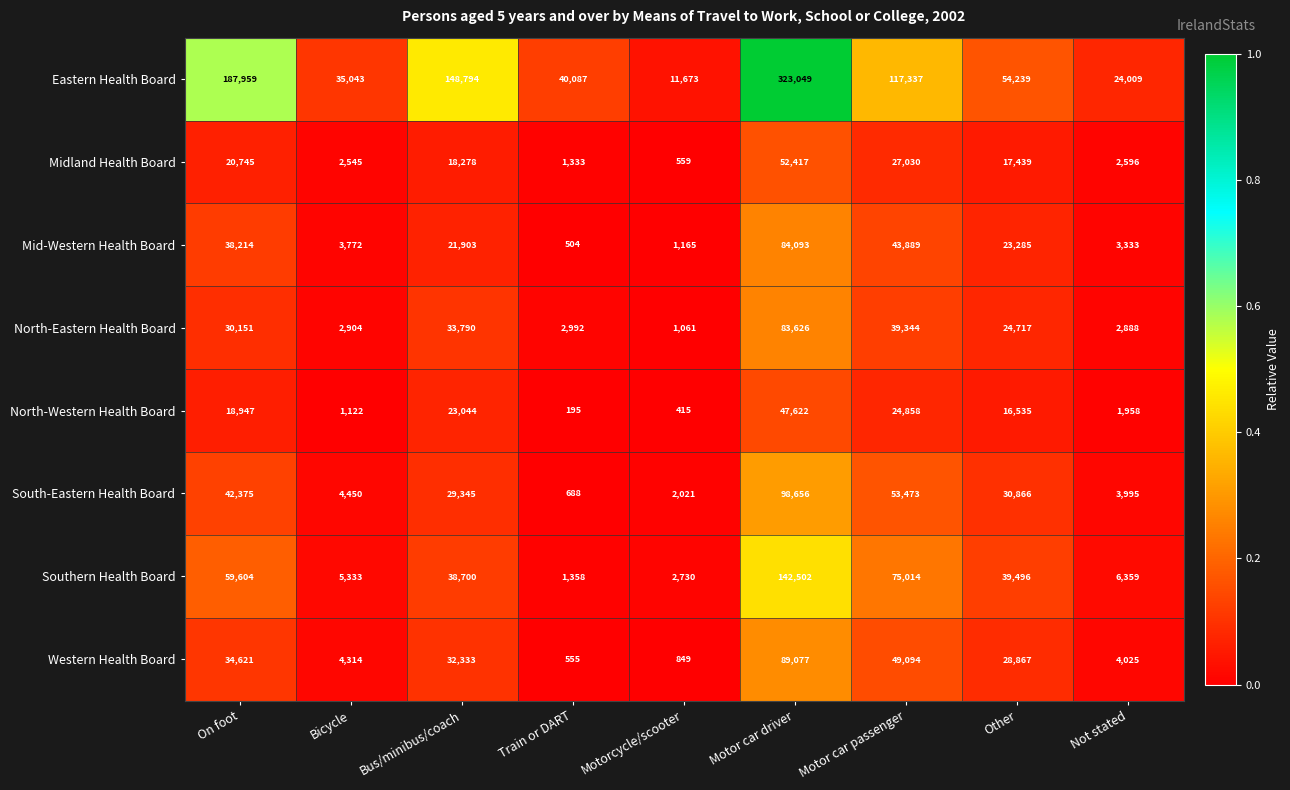

Rank the series at Other from lowest to highest value.

North-Western Health Board, Midland Health Board, Mid-Western Health Board, North-Eastern Health Board, Western Health Board, South-Eastern Health Board, Southern Health Board, Eastern Health Board